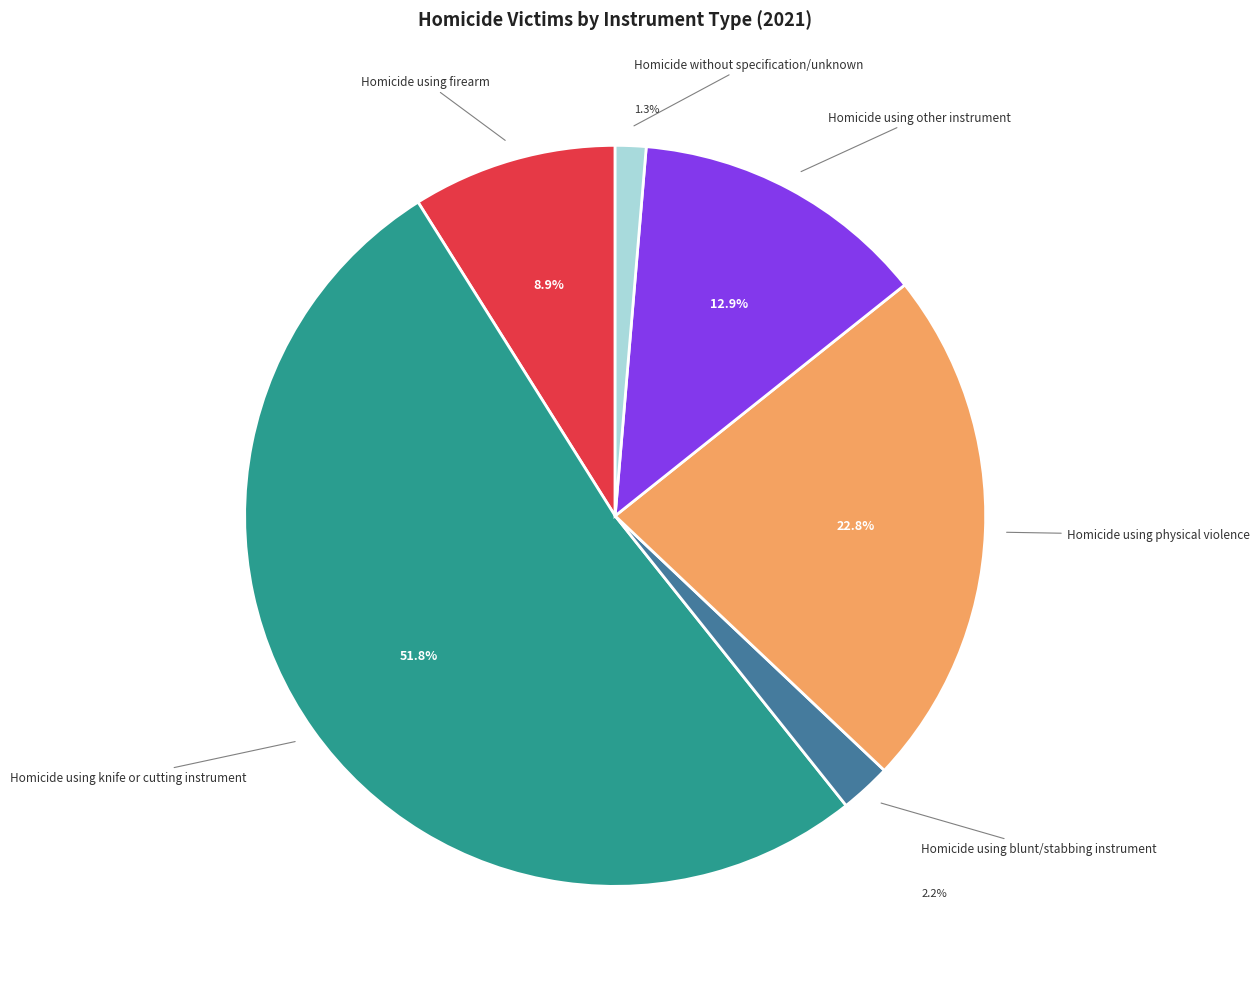

Is there a majority slice in this chart?

Yes